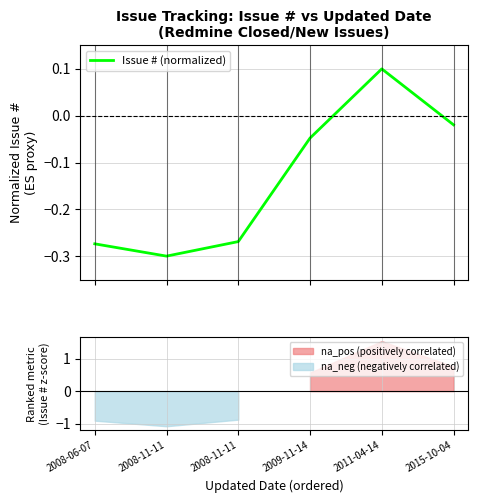

What is the label of the 1st point from the left?

2008-06-07